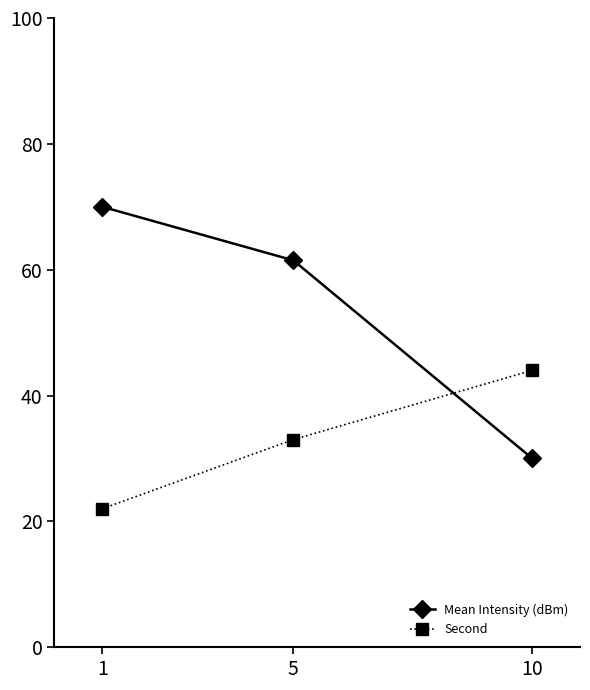

The value of Mean Intensity (dBm) at 1 is 96.3. True or false?

False